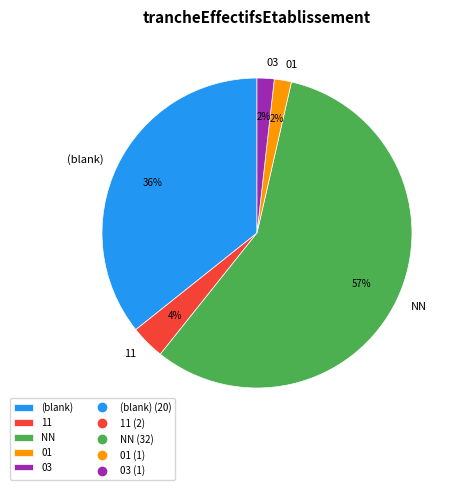

To the nearest percent, what is the average slice percentage?

20%